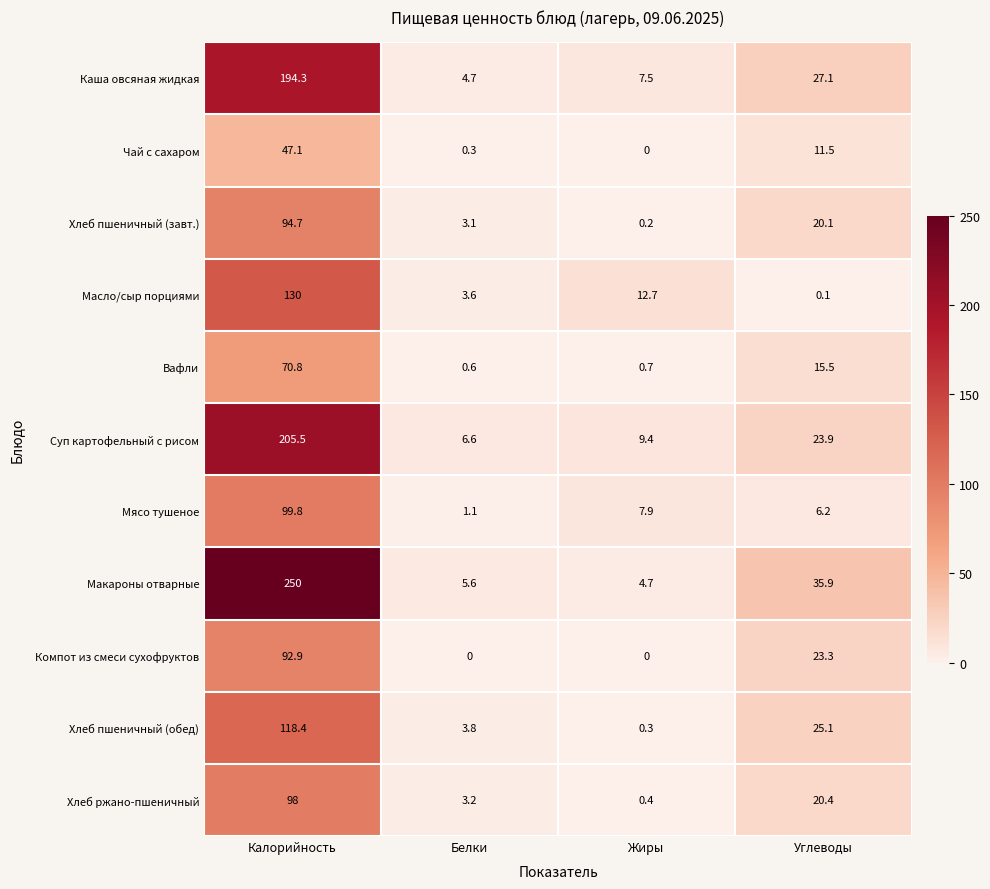

Is the value of Чай с сахаром at Белки greater than the value of Масло/сыр порциями at Белки?

No